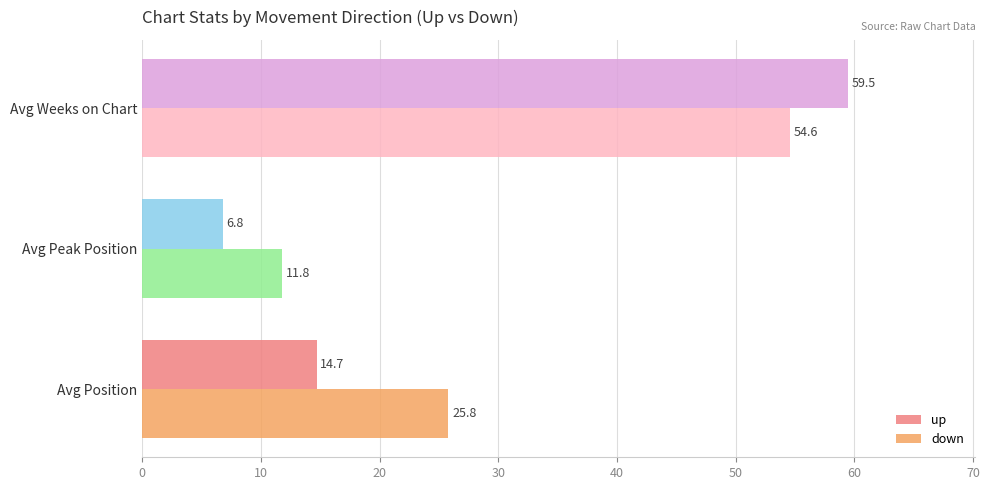

Is it true that up equals 41.0 at Avg Weeks on Chart?

False